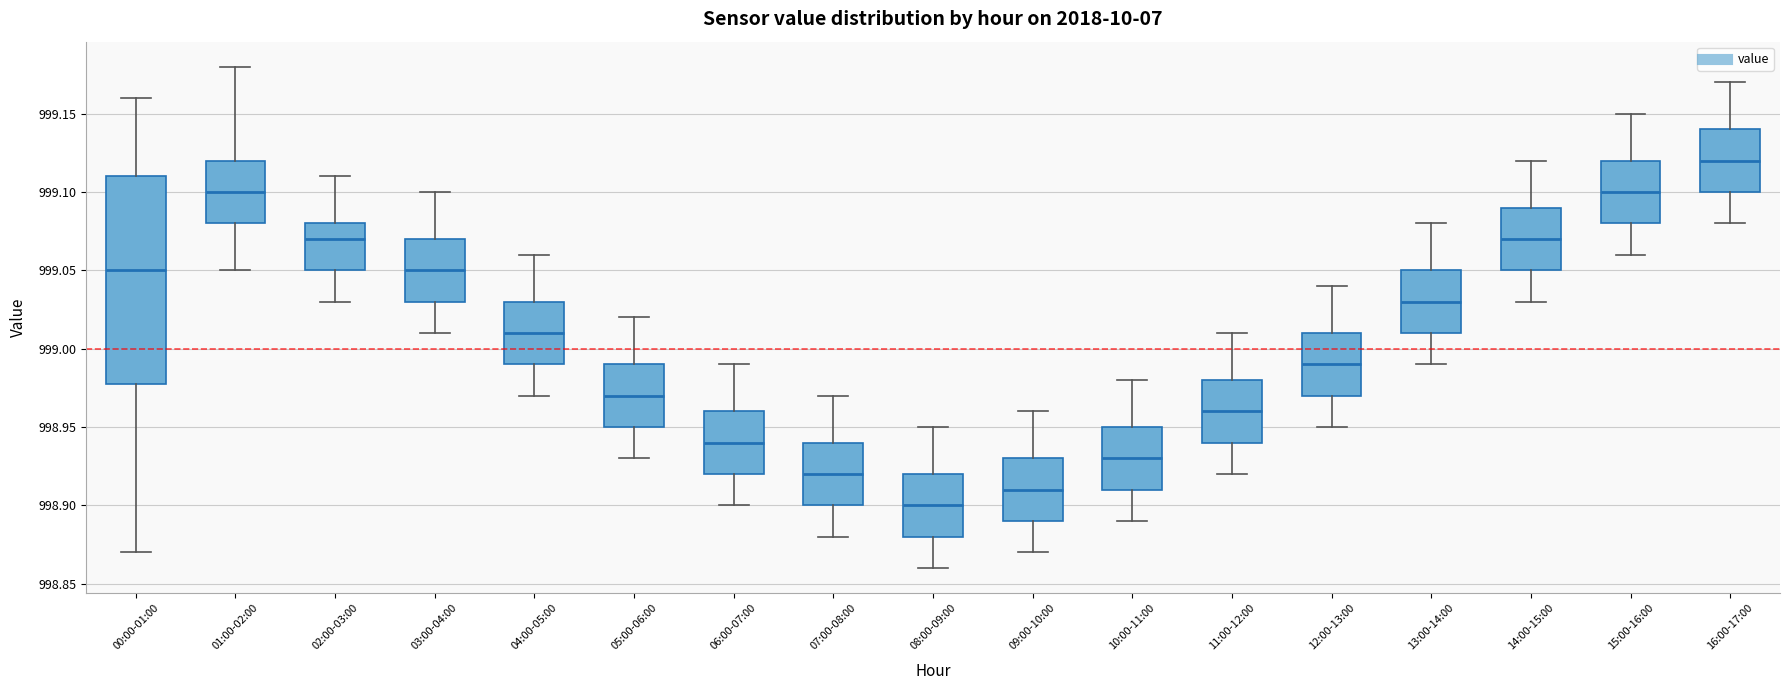

Which box has the highest median line?

16:00-17:00